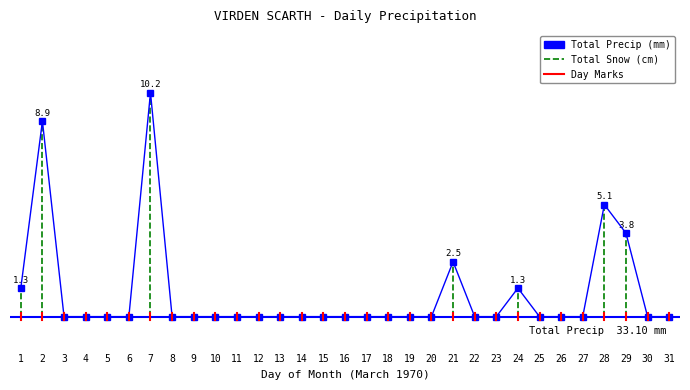

The chart shows a value of 5.6 at 20. True or false?

False